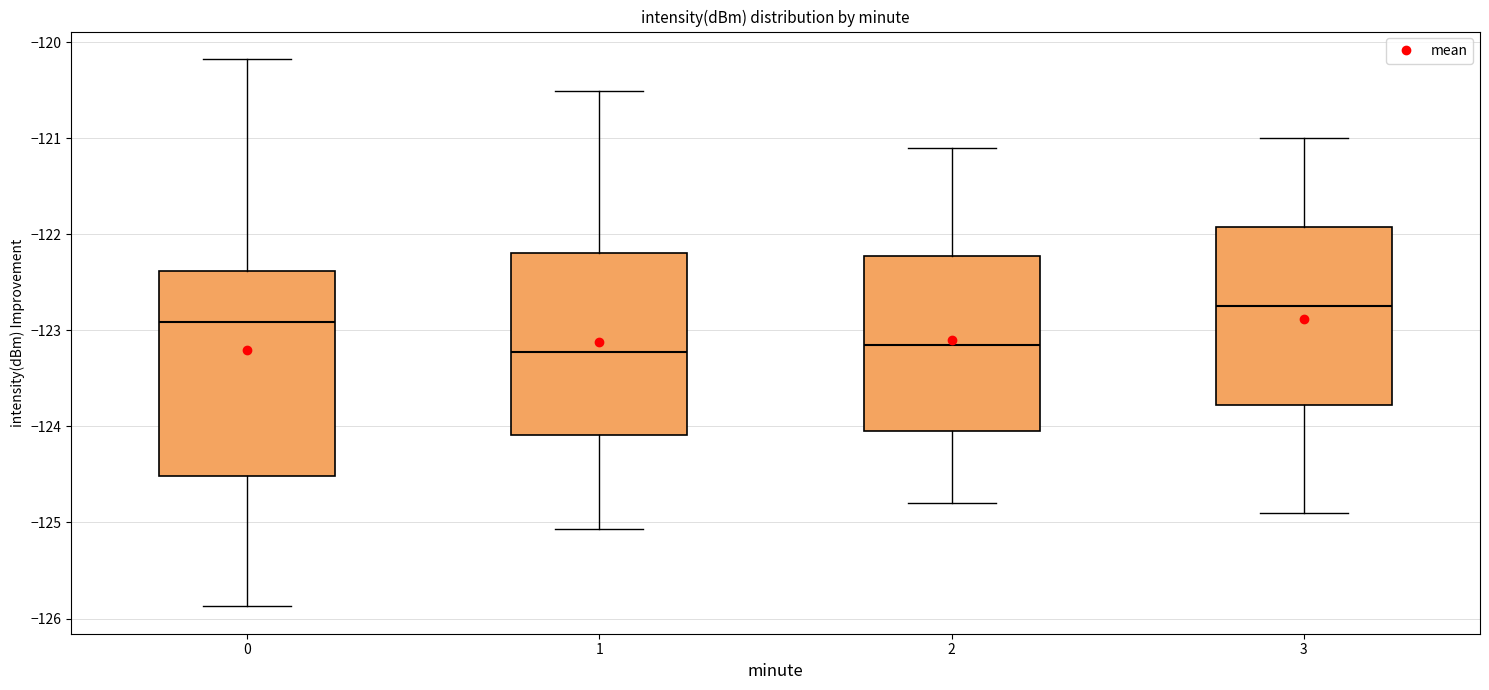

Which box is the tallest, from its lower edge to its upper edge?

0